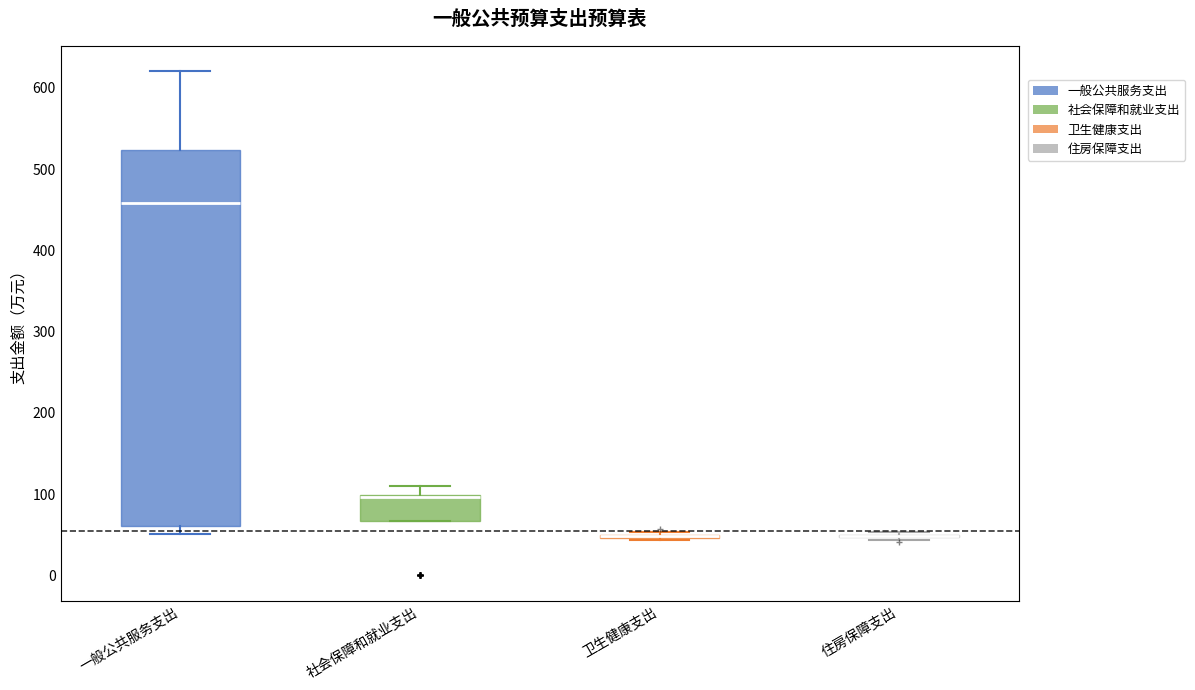

Reading left to right, transcribe this box plot: for each box, give where its median line is, the range the box spans, and where its two whiskers end, as read against the y-axis. The values are not printed on the chart, so give them approximately, as read against the axis.

一般公共服务支出: median 460, box 60 to 520, whiskers 50 to 620
社会保障和就业支出: median 100 (just below the box's upper edge), box 70 to 100, whiskers 70 to 110
卫生健康支出: box collapsed to a line at 50, whiskers 40 to 50
住房保障支出: box collapsed to a line at 50, whiskers 40 to 50